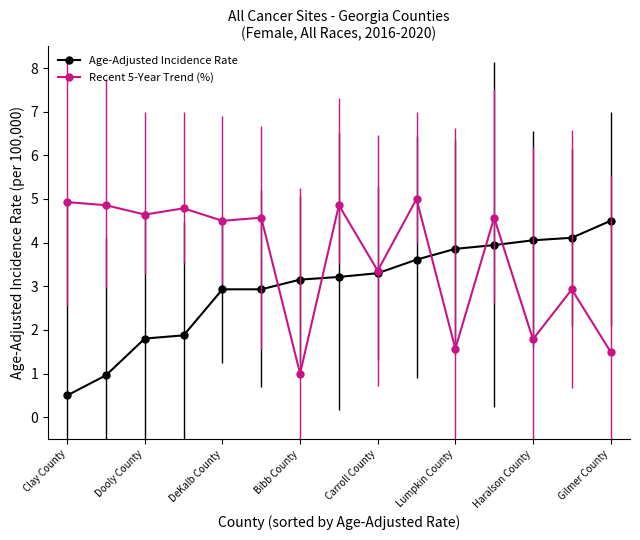

Rank the series by their maximum value, from highest to lowest.

Recent 5-Year Trend (%), Age-Adjusted Incidence Rate